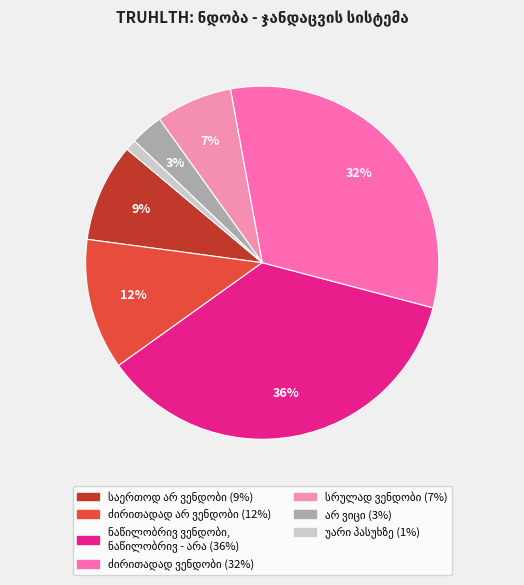

How many slices are in this pie chart?

7